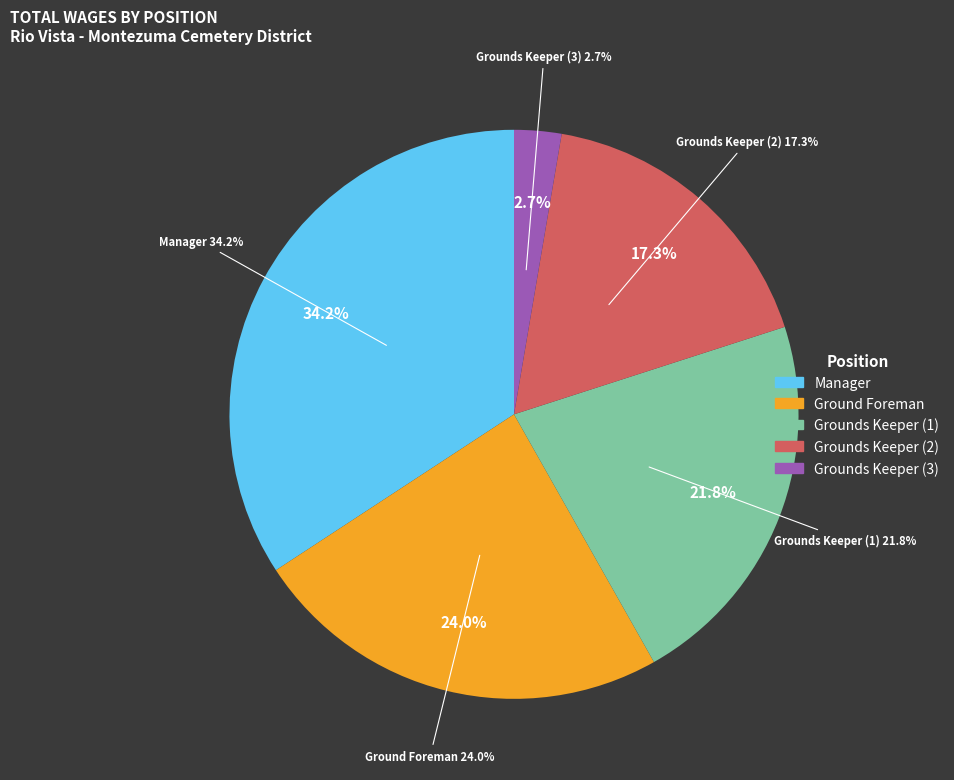

How many segments does this pie chart have?

5